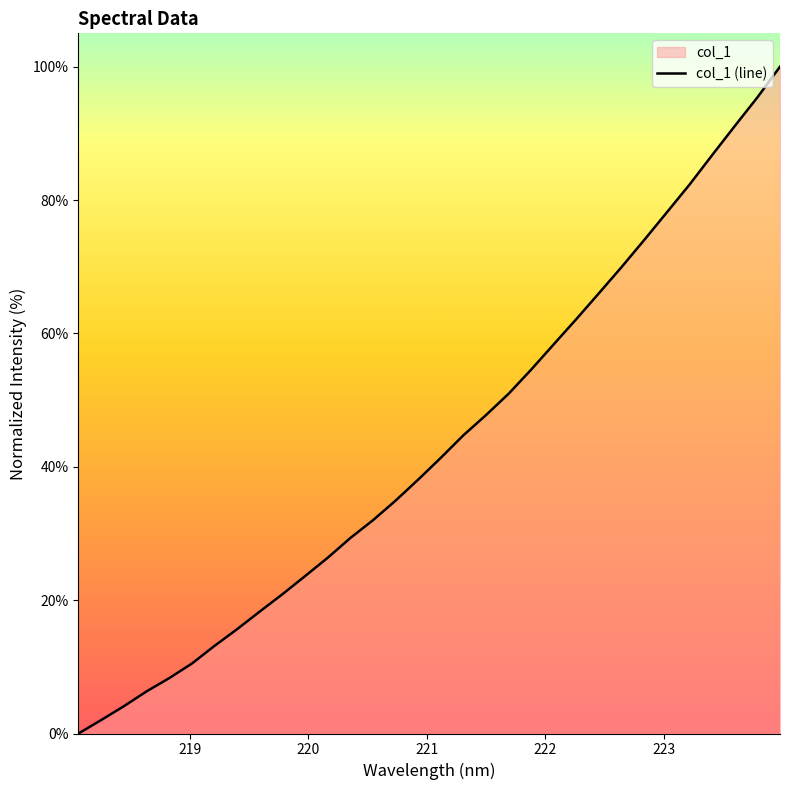

How many data points are above 41?

16